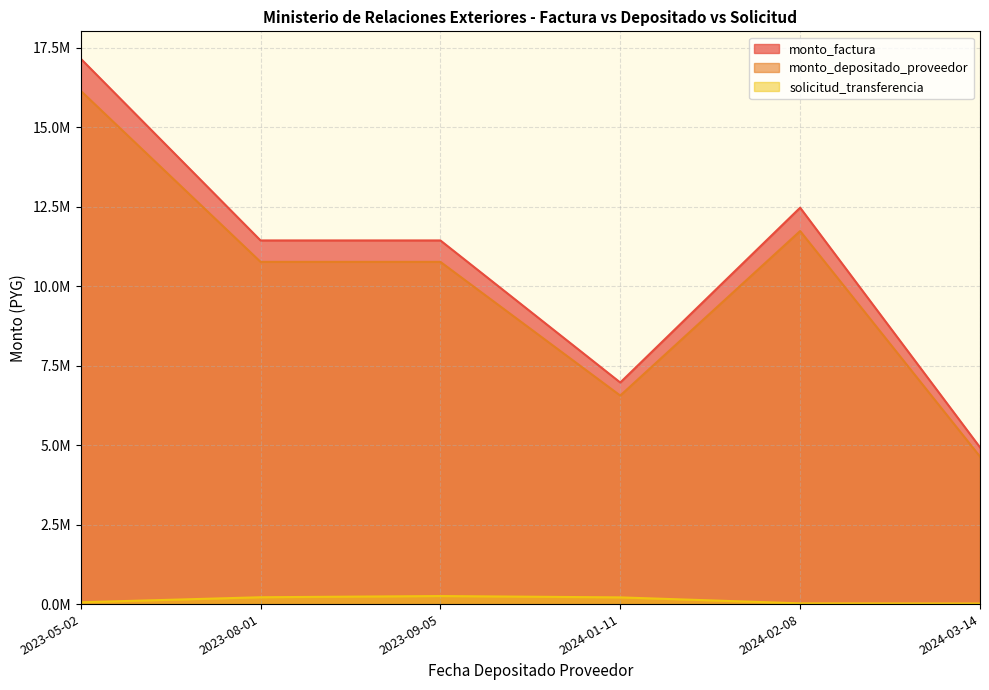

At which category does the chart reach its minimum across all series?

2024-02-08